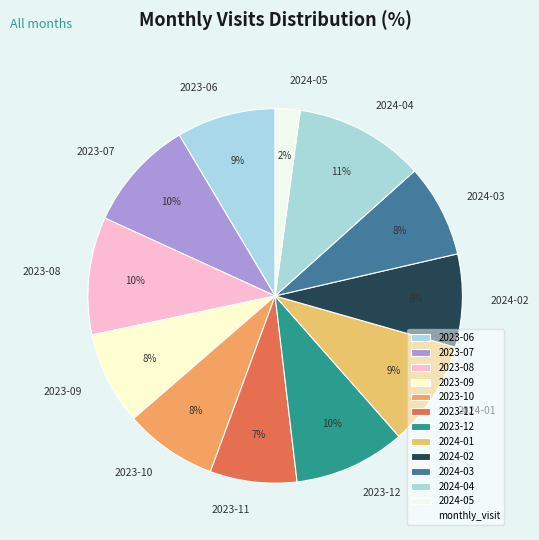

What percentage is the 2023-11 slice, to the nearest percent?

7%